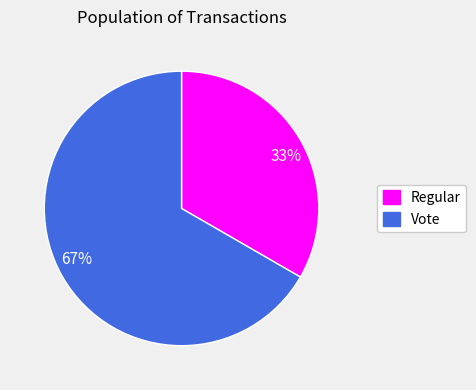

How many segments does this pie chart have?

2